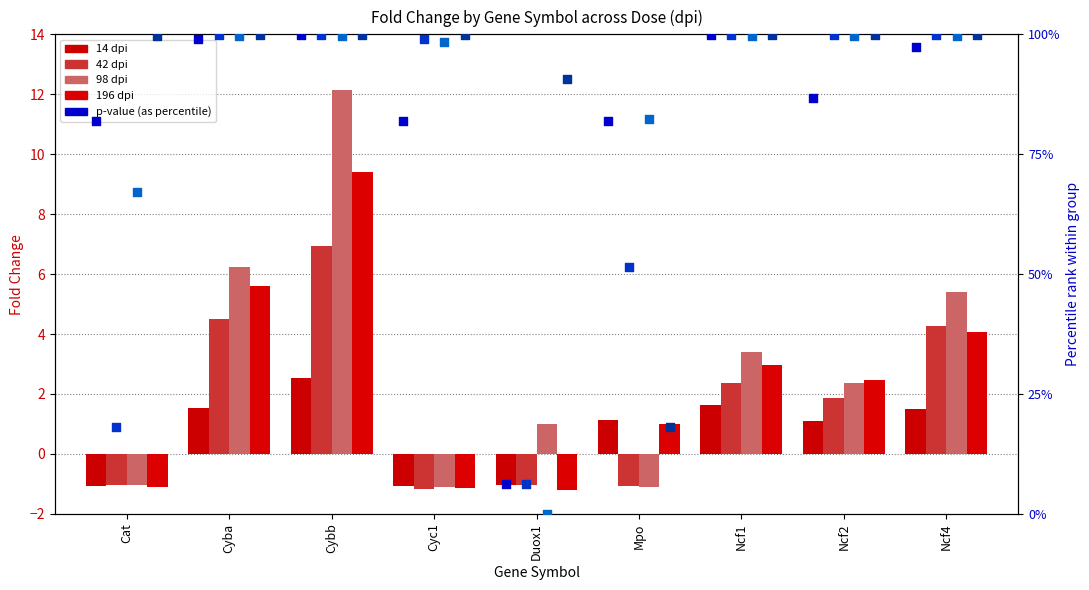

Which series has the widest spread of Y values?

98 dpi